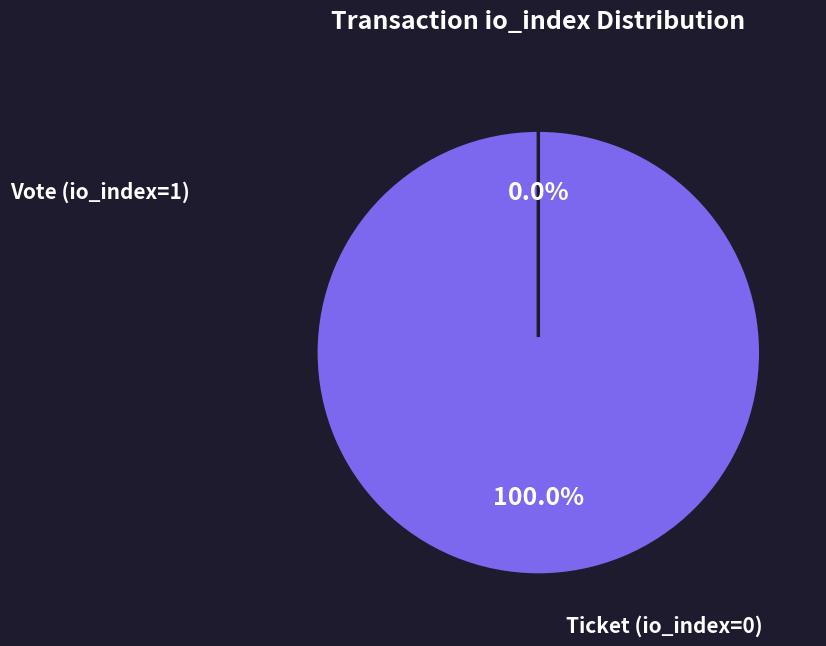

Which slice is the smallest?

Ticket (io_index=0)